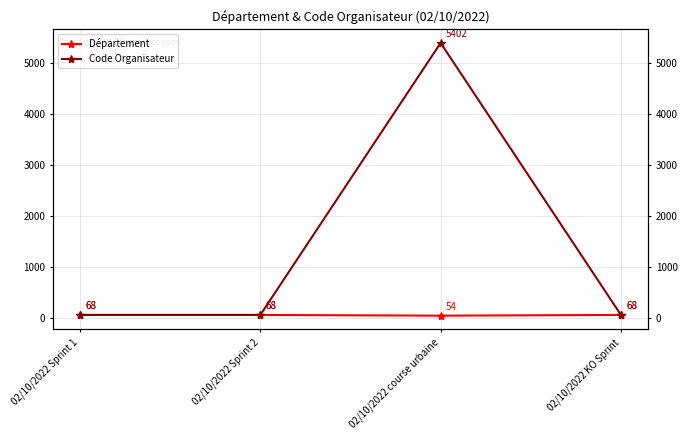

List the series in order of their overall mean, highest first.

Code Organisateur, Département